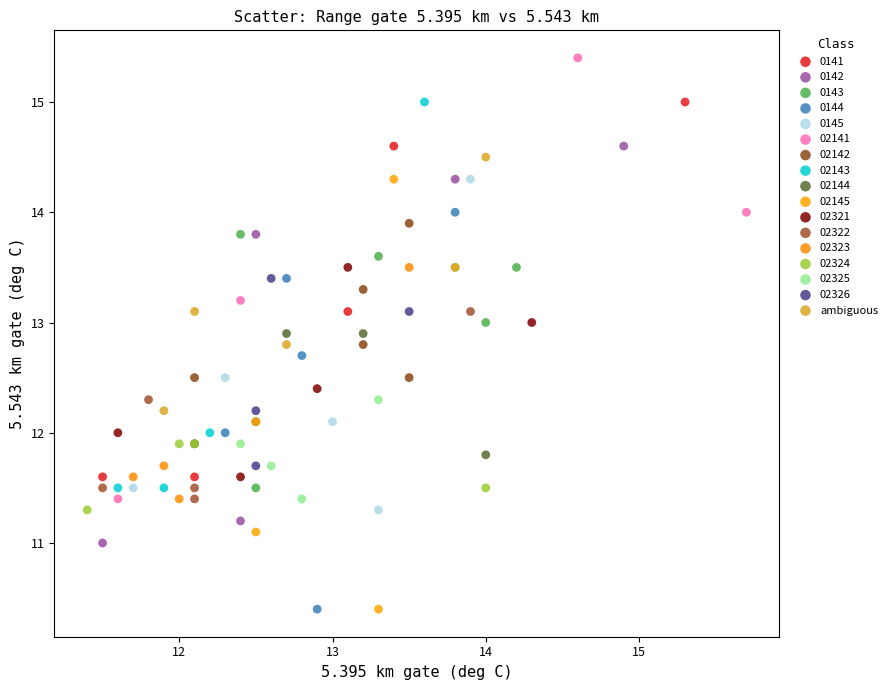

Which series contains the highest Y value?

02141